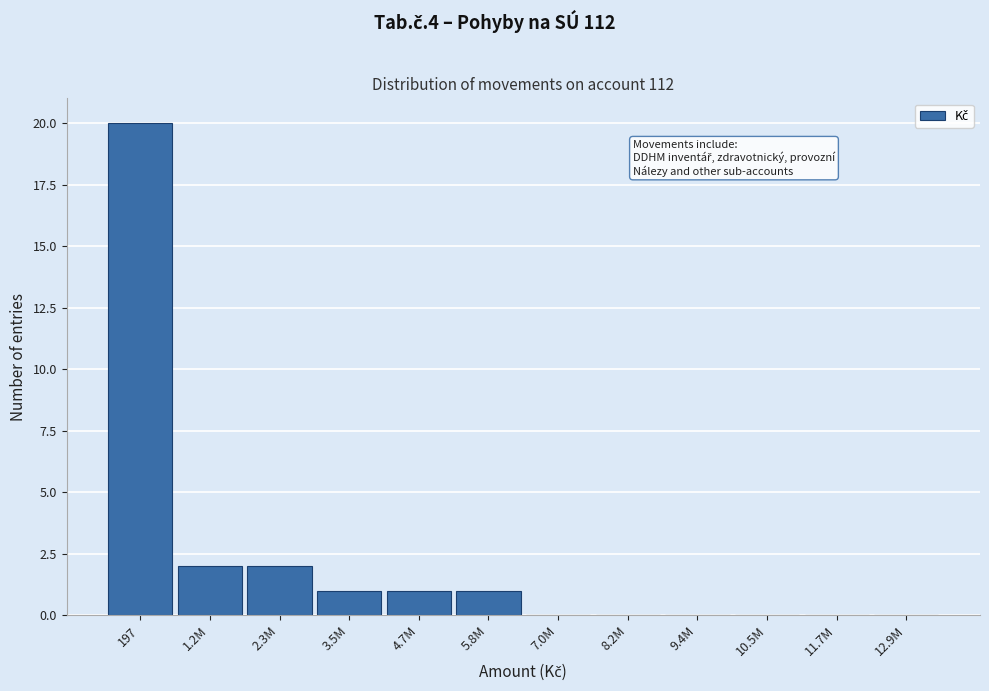

Reading right to left, list all the values displayed in this chart.

12.9M=0	11.7M=0	10.5M=0	9.4M=0	8.2M=0	7.0M=0	5.8M=1	4.7M=1	3.5M=1	2.3M=2	1.2M=2	197=20